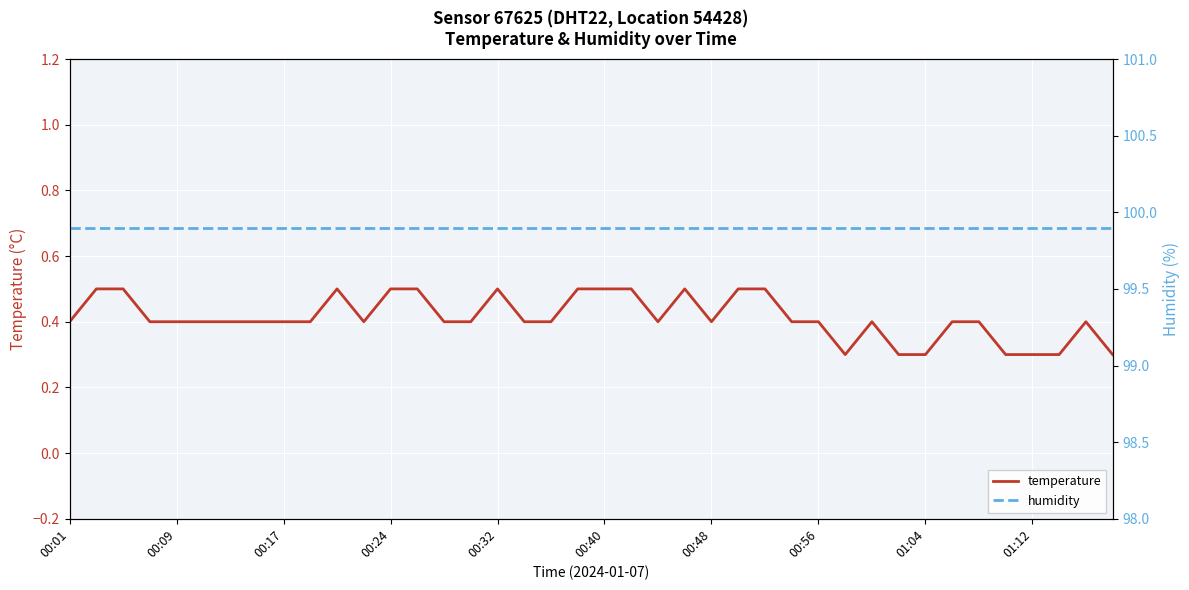

Which category has the lowest value in the humidity series?

00:01